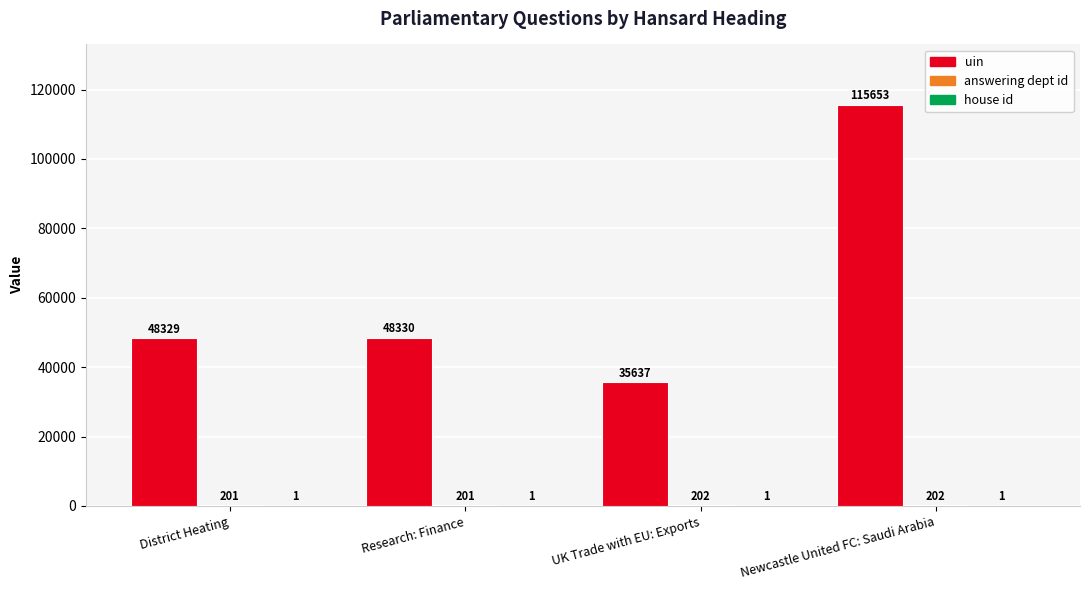

Count the number of data series in this chart.

3